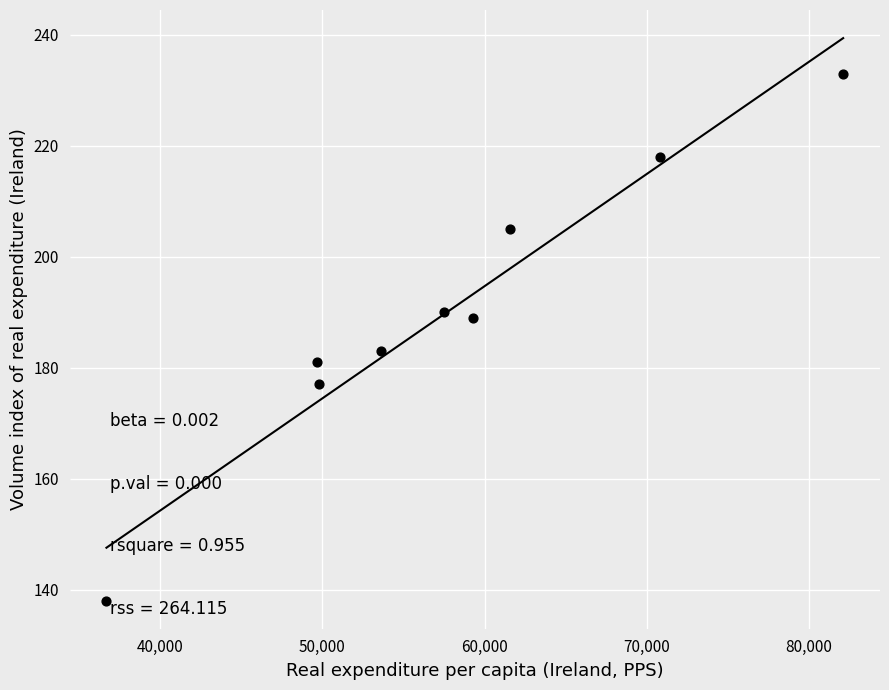

What Y value in the scatter plot is closest to 185?

183